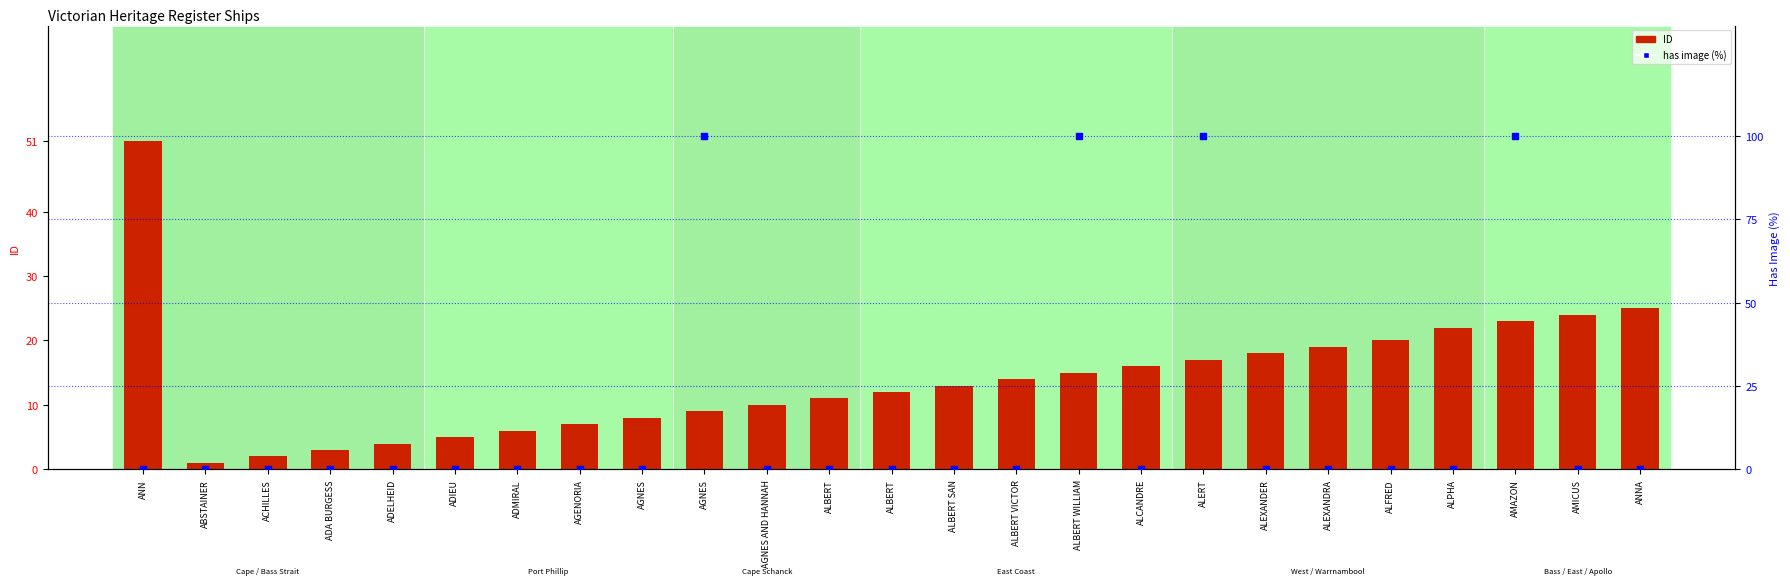

Which series reaches the maximum Y coordinate?

has image (%)